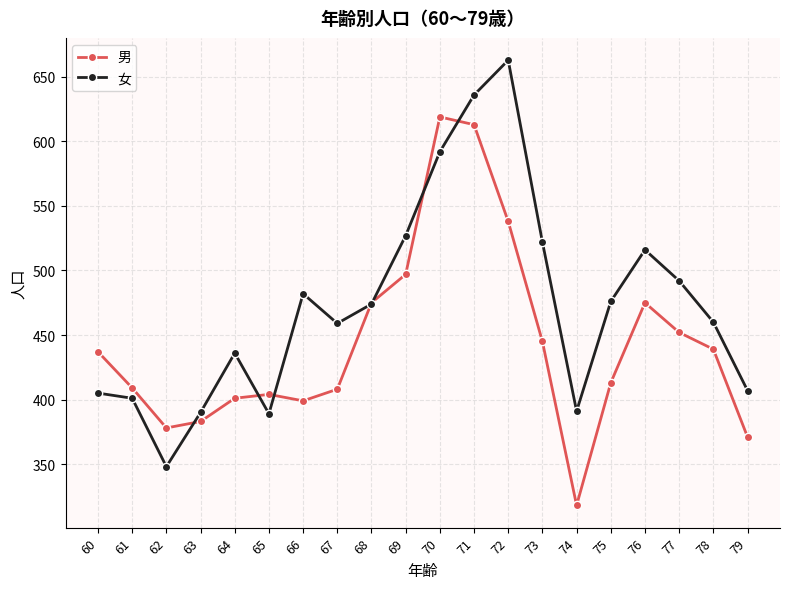

True or false: 女 has more than 2 points higher than both neighbors.

True